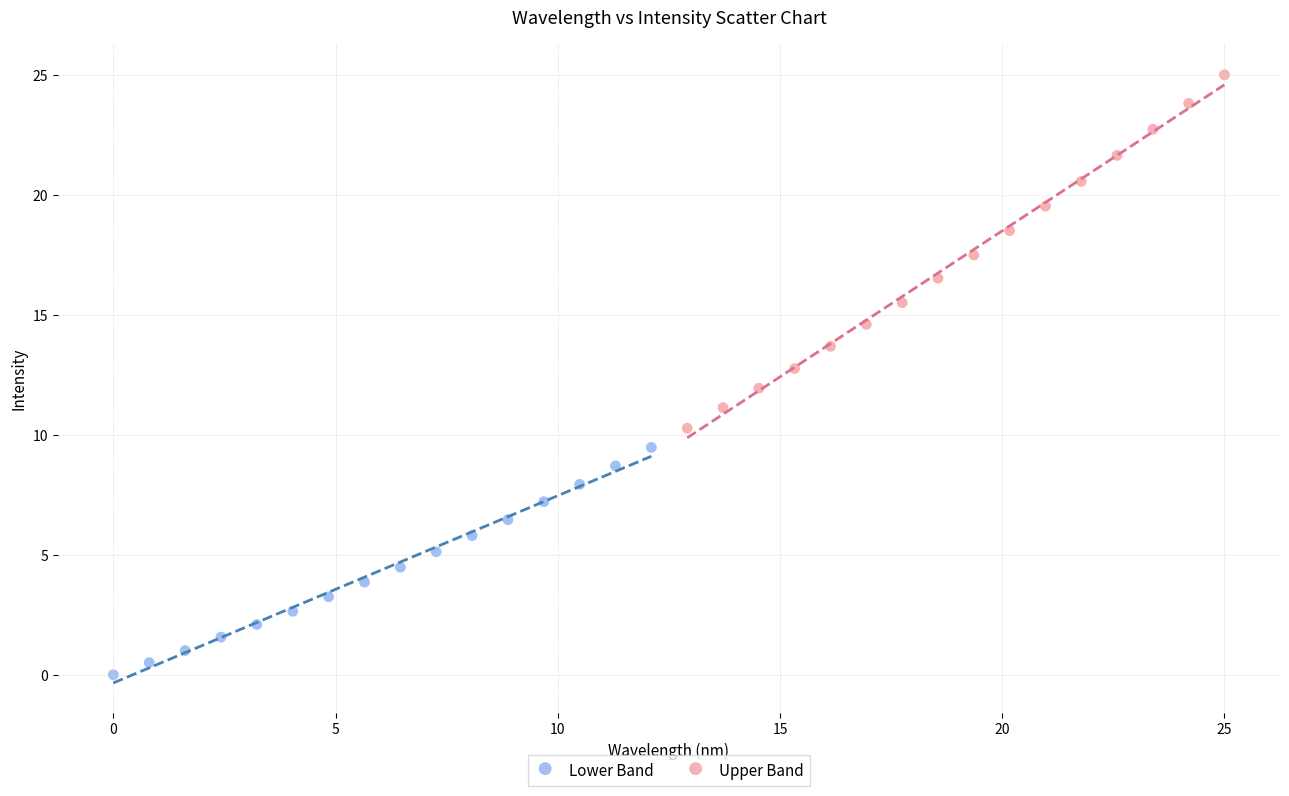

Which series has the largest Y range (max minus min)?

Upper Band